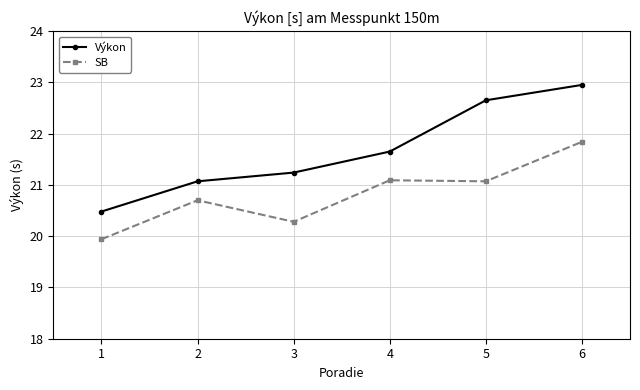

Is this an area chart (filled region under the line)?

No